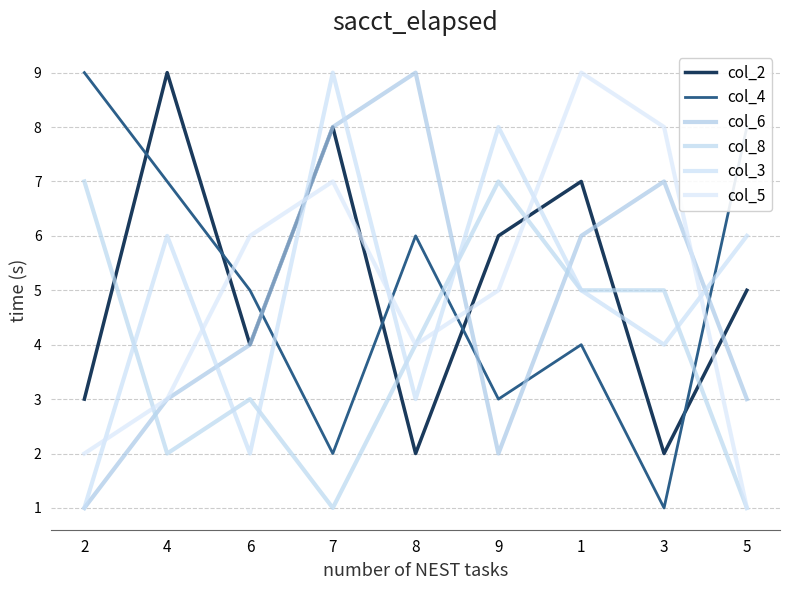

The col_2 series shows 9 at 5. True or false?

False